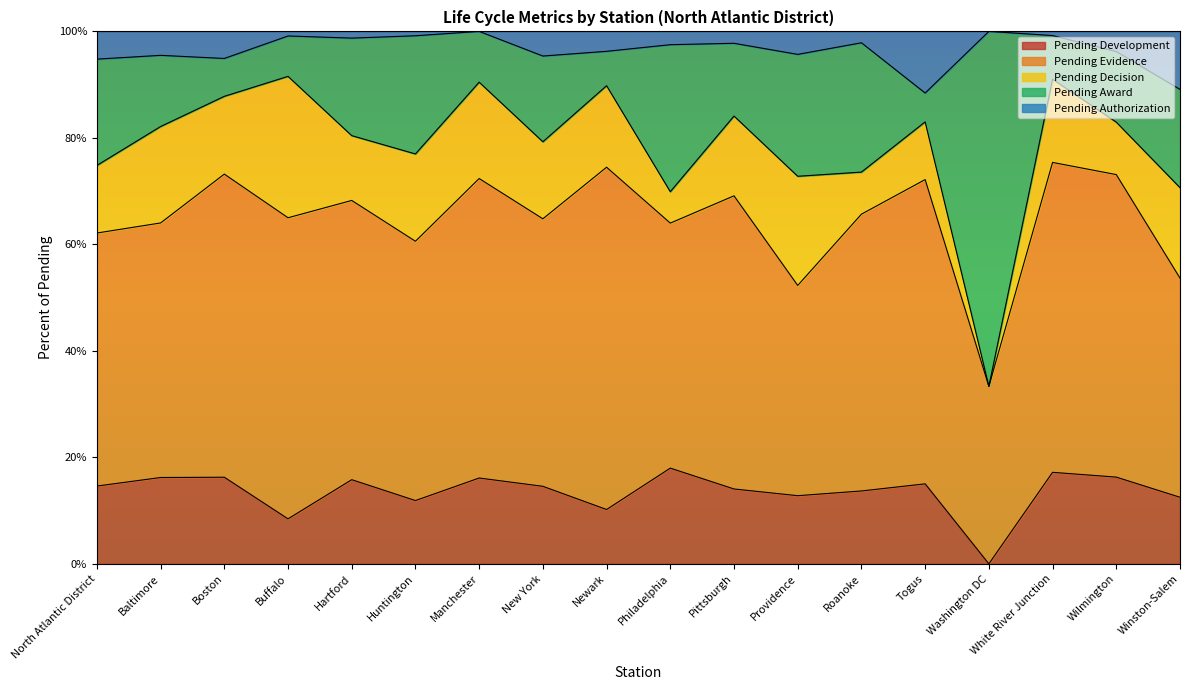

The Pending Award series shows 0.1 at Huntington. True or false?

False